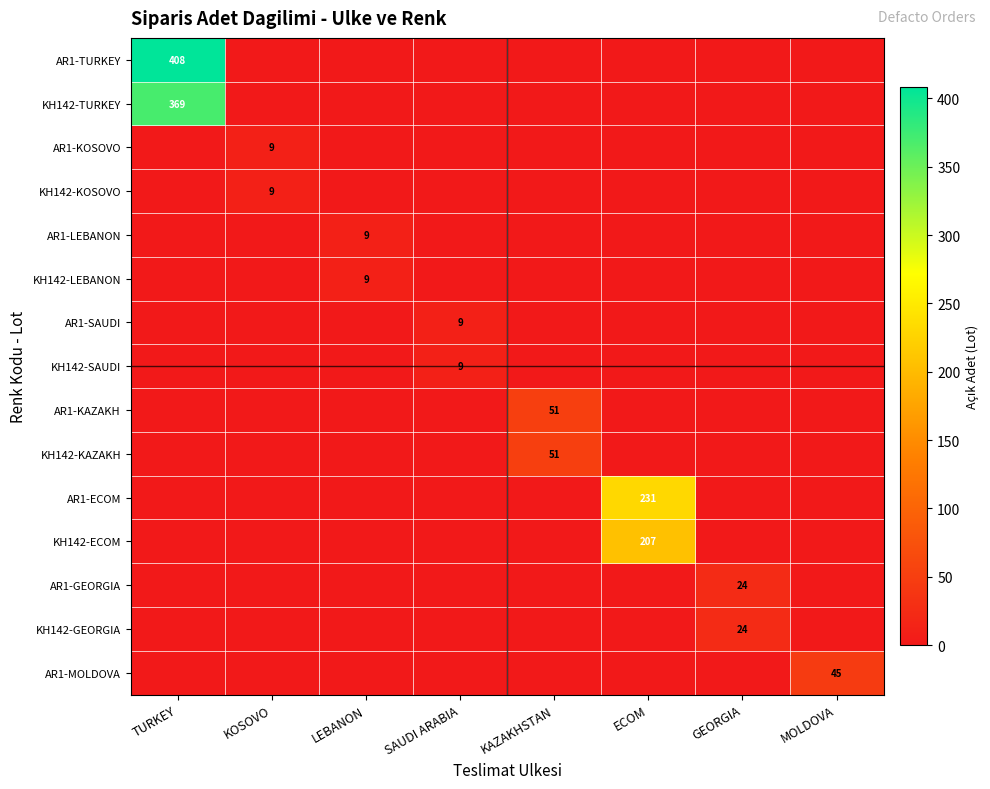

The KH142-GEORGIA series shows 35 at GEORGIA. True or false?

False